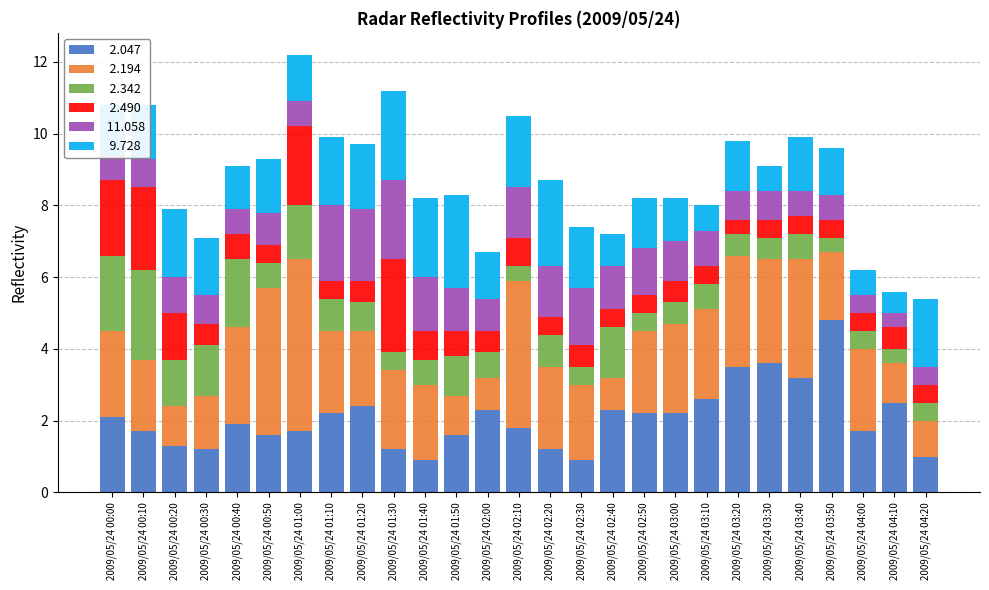

What is the total value across all series at 2009/05/24 02:20?

8.7